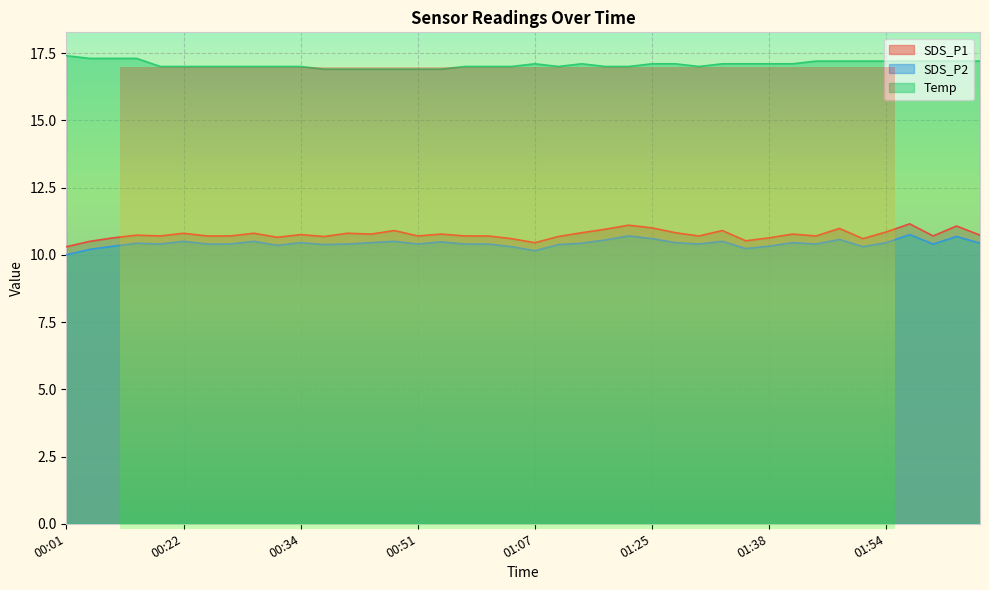

What is the value of the Temp point at the 13th from the left?

16.9